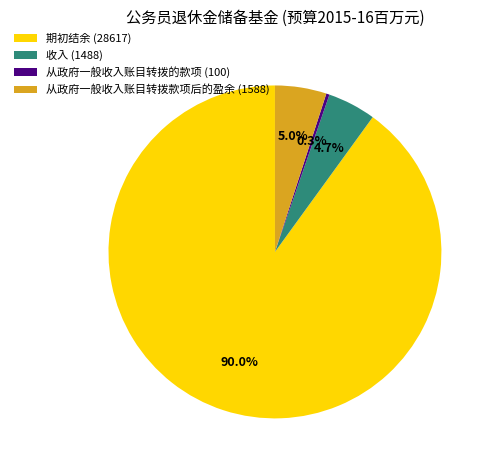

Which slice is the smallest?

从政府一般收入账目转拨的款项